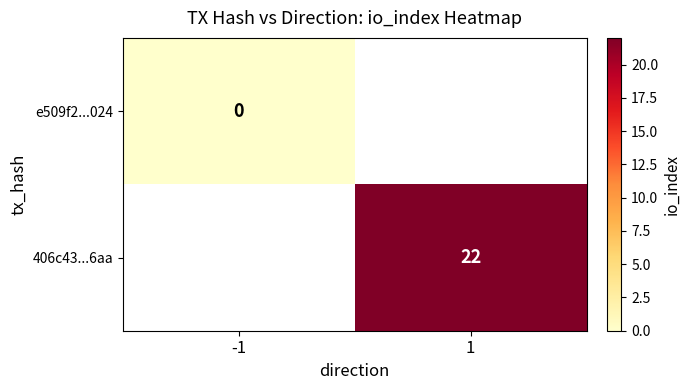

Is the value of e509f2...024 at -1 greater than the value of 406c43...6aa at 1?

No